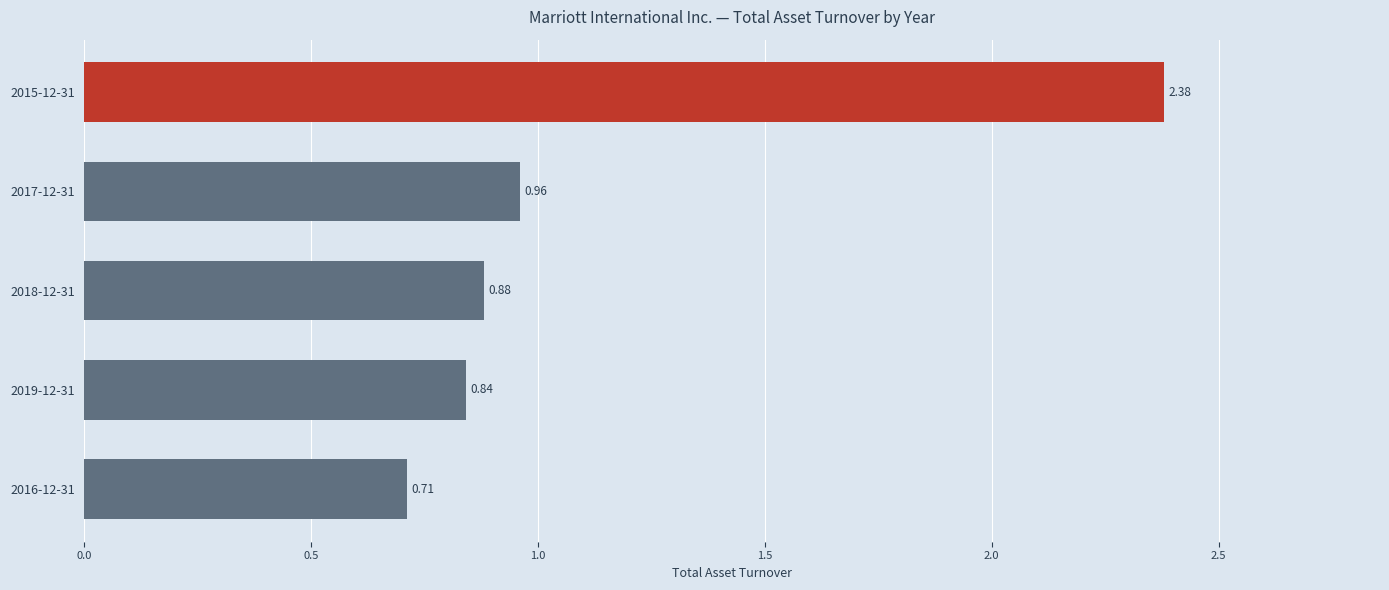

What is the sum of the values at 2017-12-31 and 2016-12-31?

1.7